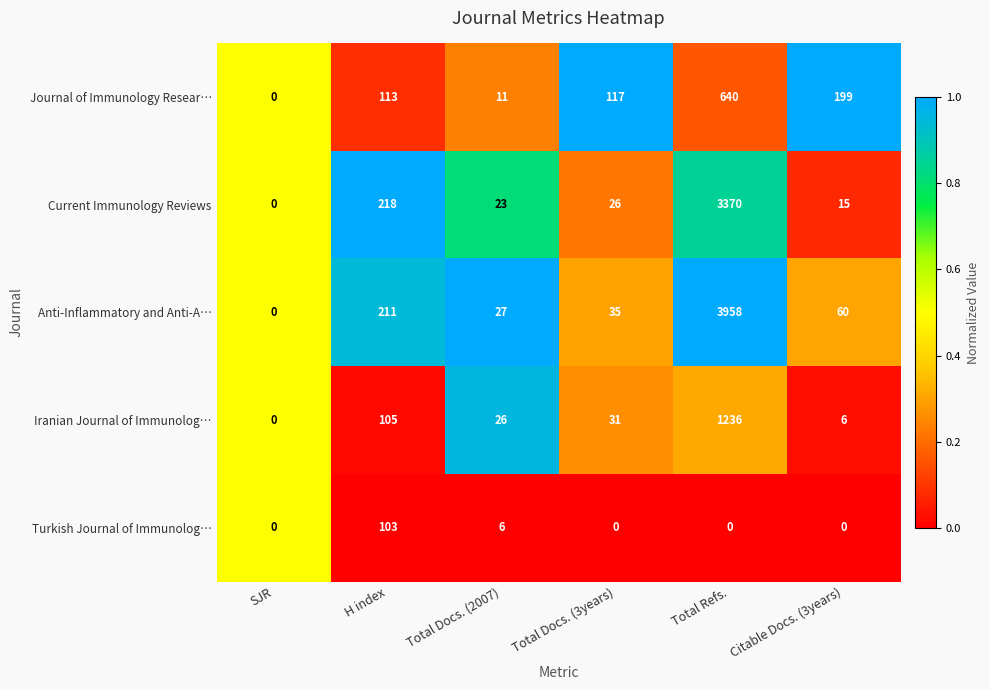

What is the difference between the highest and lowest values at H index?

115